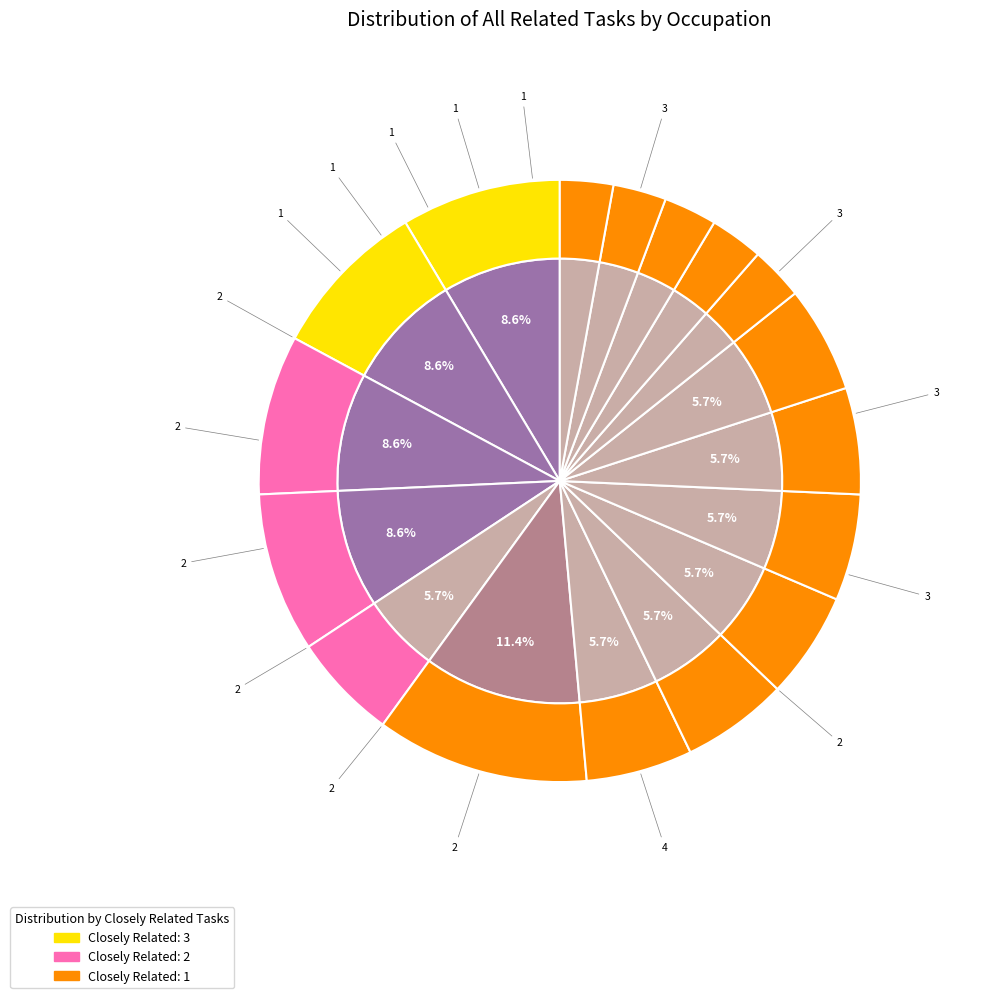

How many slices are in this pie chart?

17